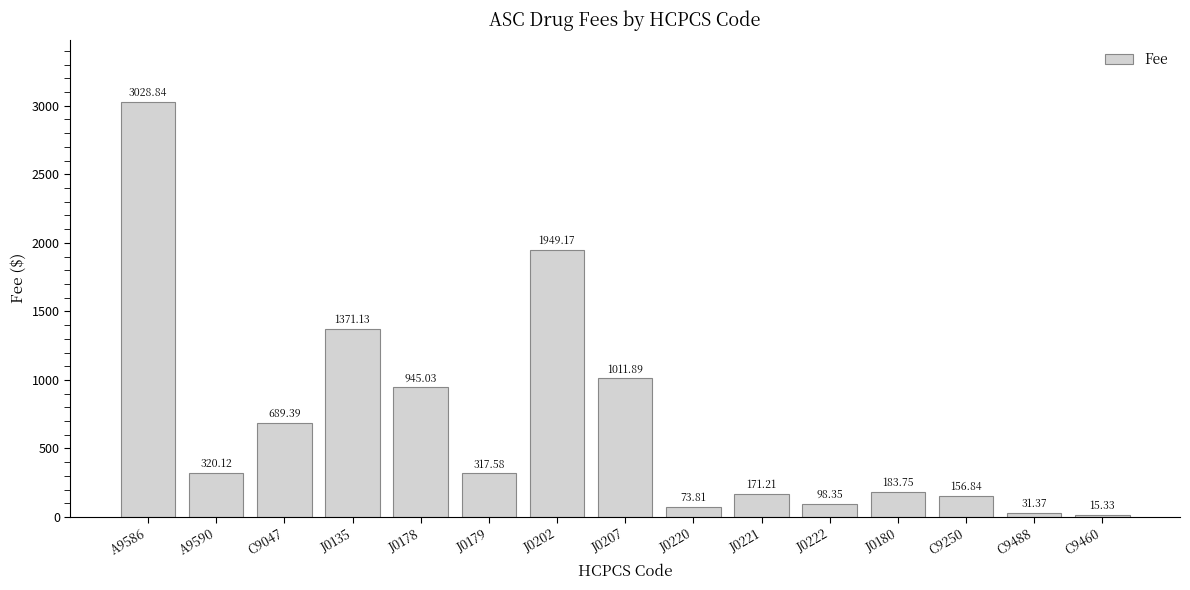

What is the label of the 4th bar from the right?

J0180